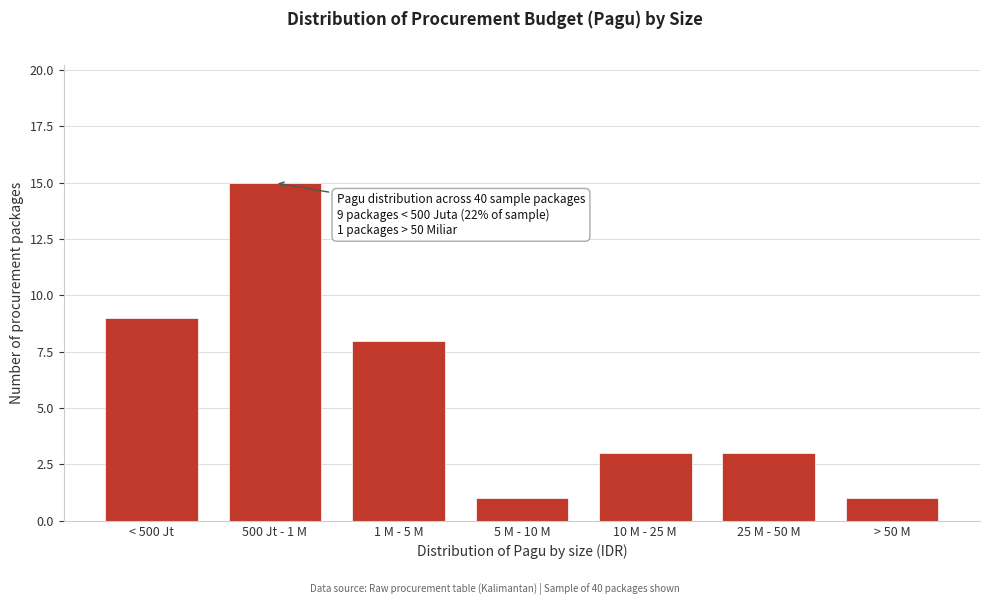

Reading right to left, what are all the values shown in this chart?

> 50 M=1	25 M - 50 M=3	10 M - 25 M=3	5 M - 10 M=1	1 M - 5 M=8	500 Jt - 1 M=15	< 500 Jt=9